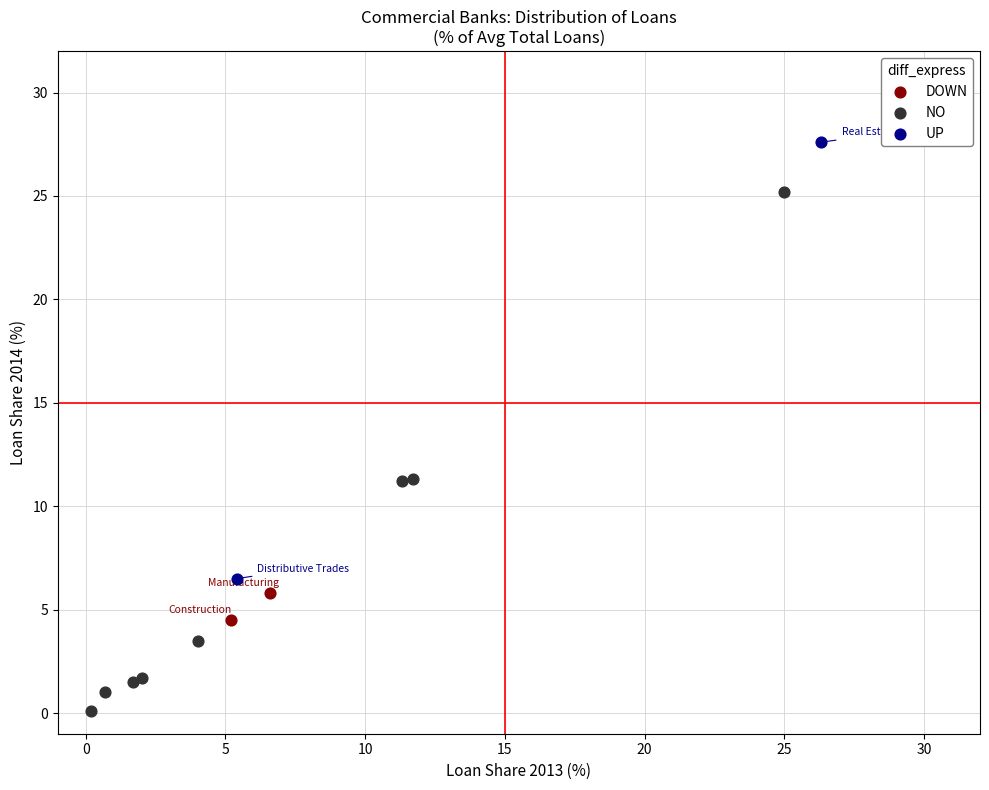

Which series contains the highest Y value?

UP